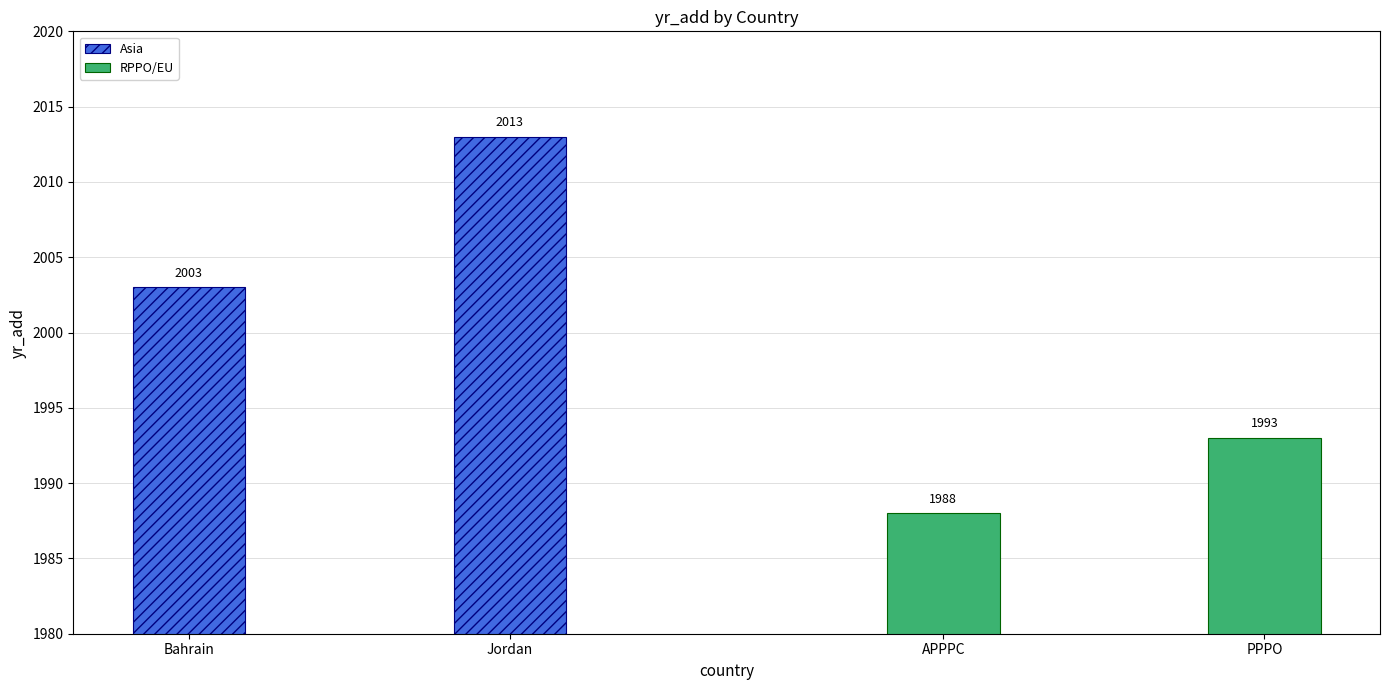

What is the value of the RPPO/EU bar at the 2nd from the left?

1993